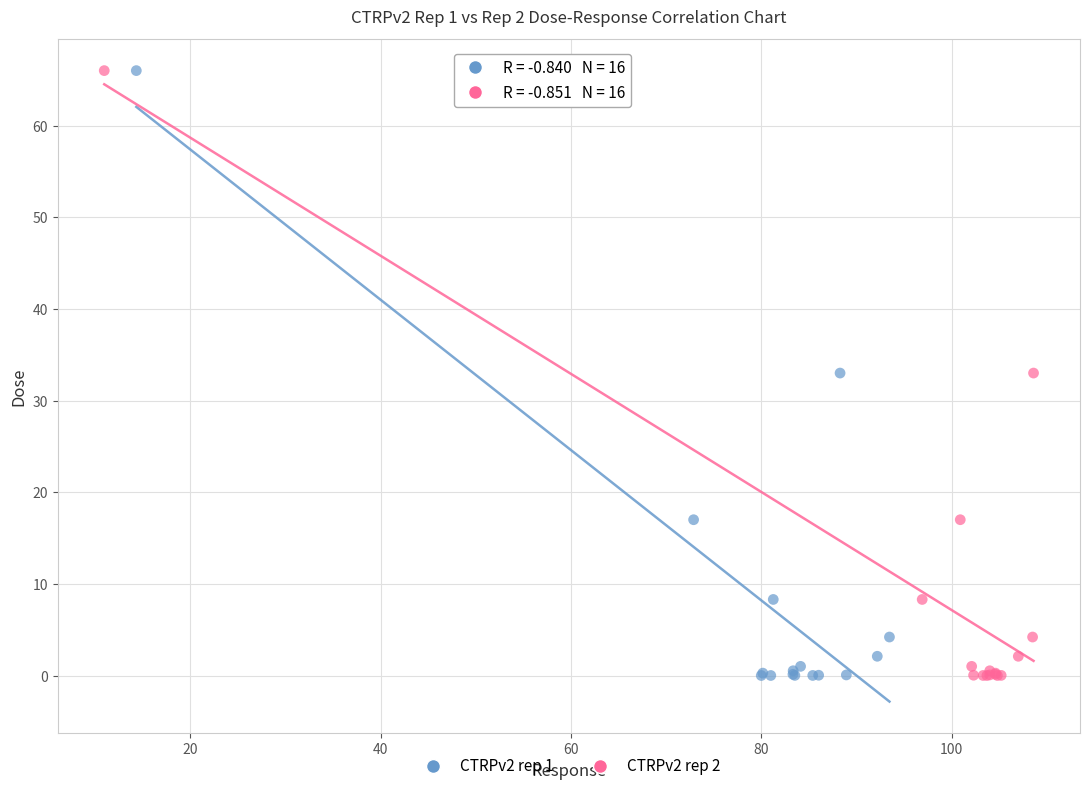

What are all the series names shown in the legend?

CTRPv2 rep 1, CTRPv2 rep 2